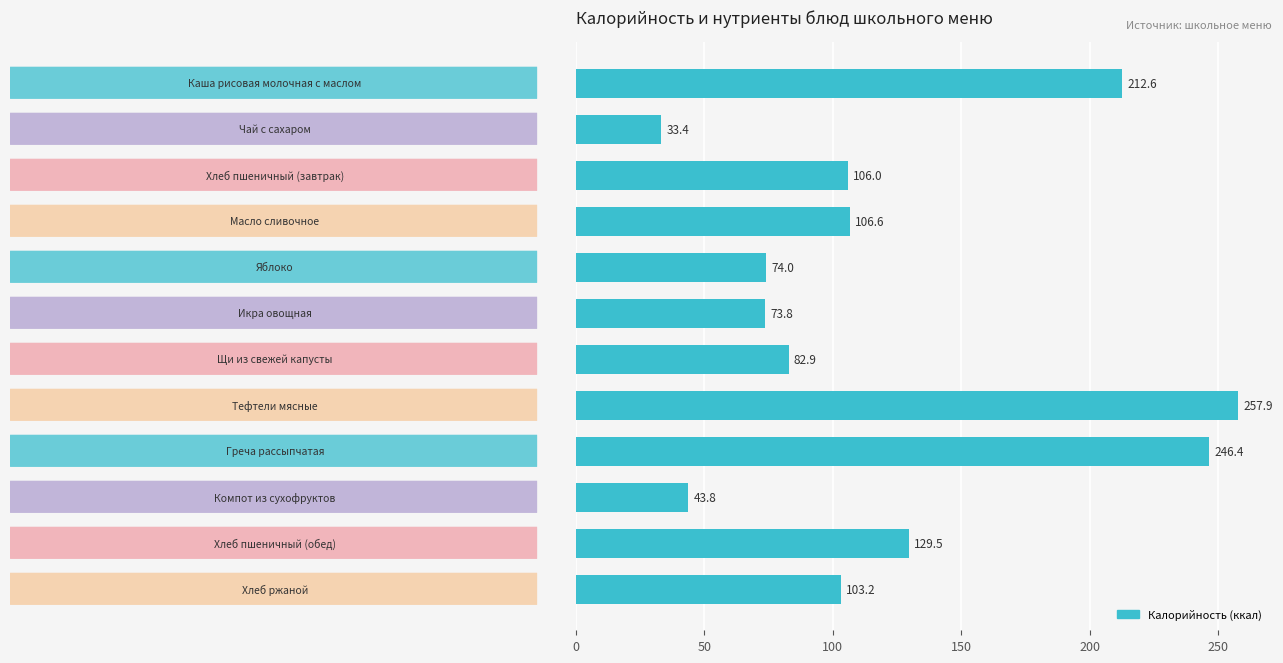

What is the value of the 11th bar from the top?

129.5